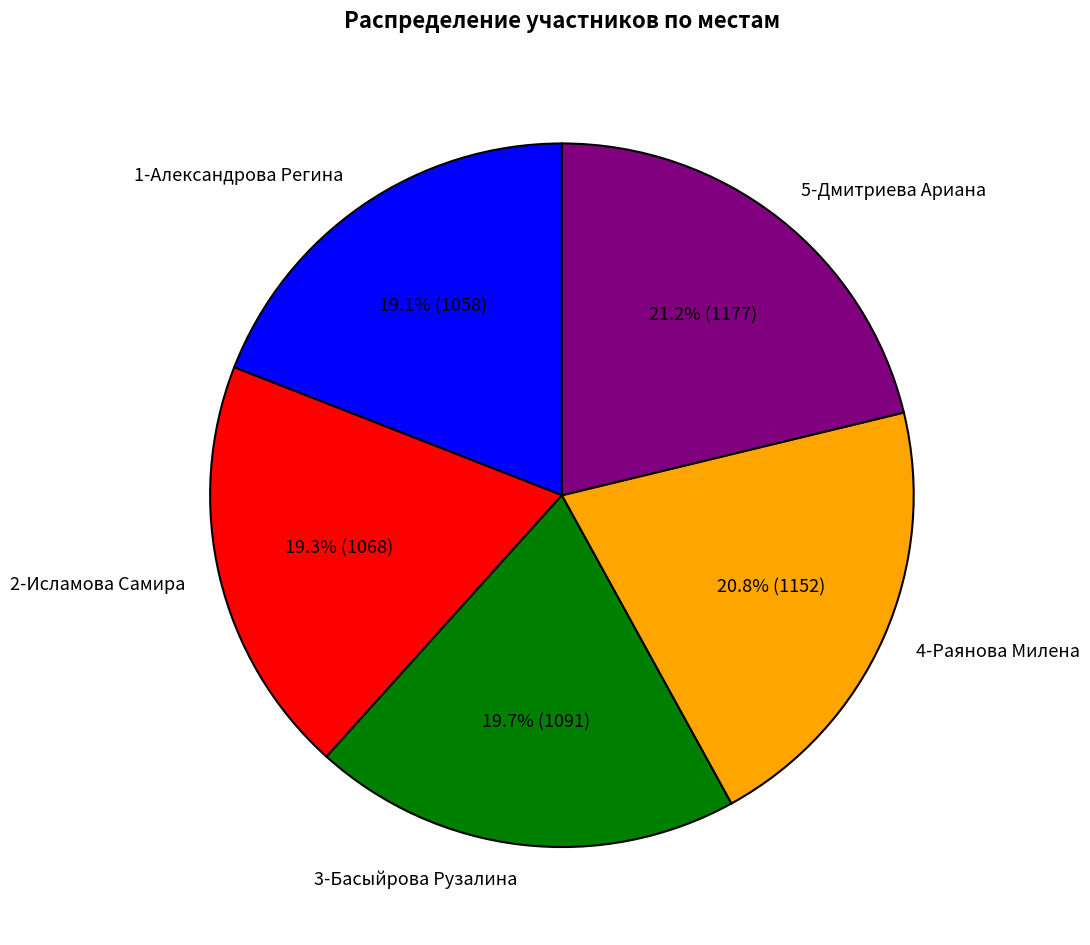

To the nearest percent, what portion does 5-Дмитриева Ариана represent?

21%